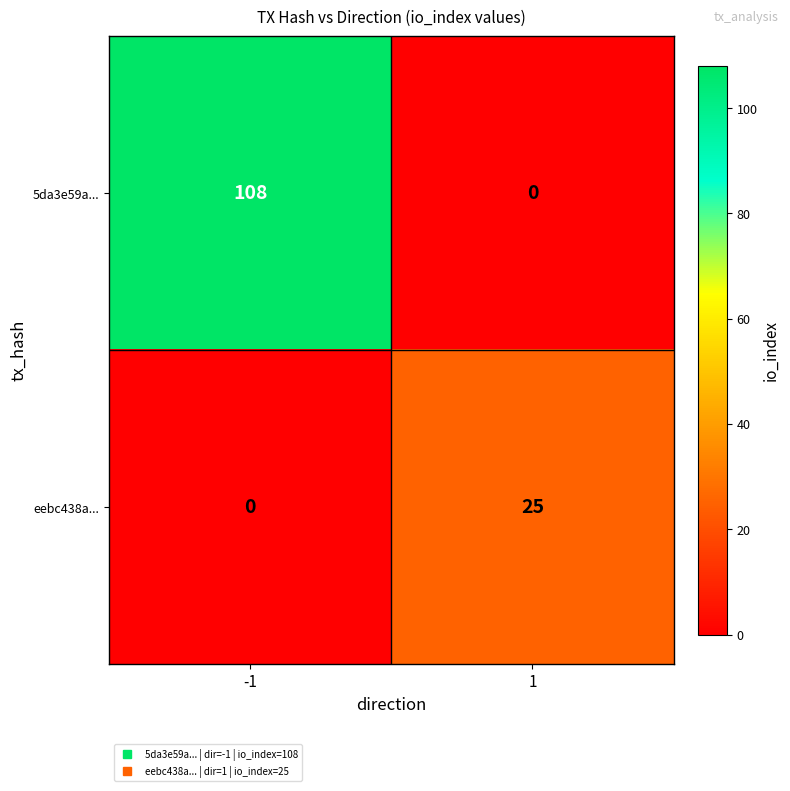

Rank the series at -1 from lowest to highest value.

eebc438a..., 5da3e59a...